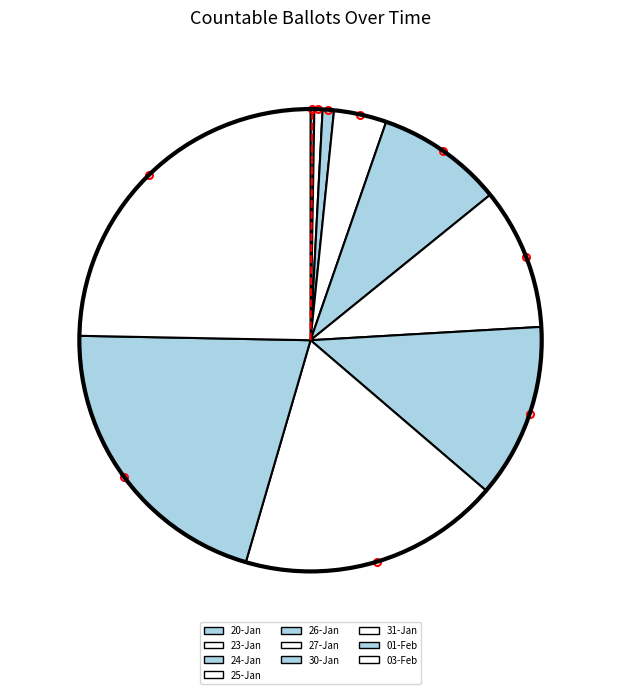

To the nearest percent, what is the difference between the largest and smallest slice percentages?

24%